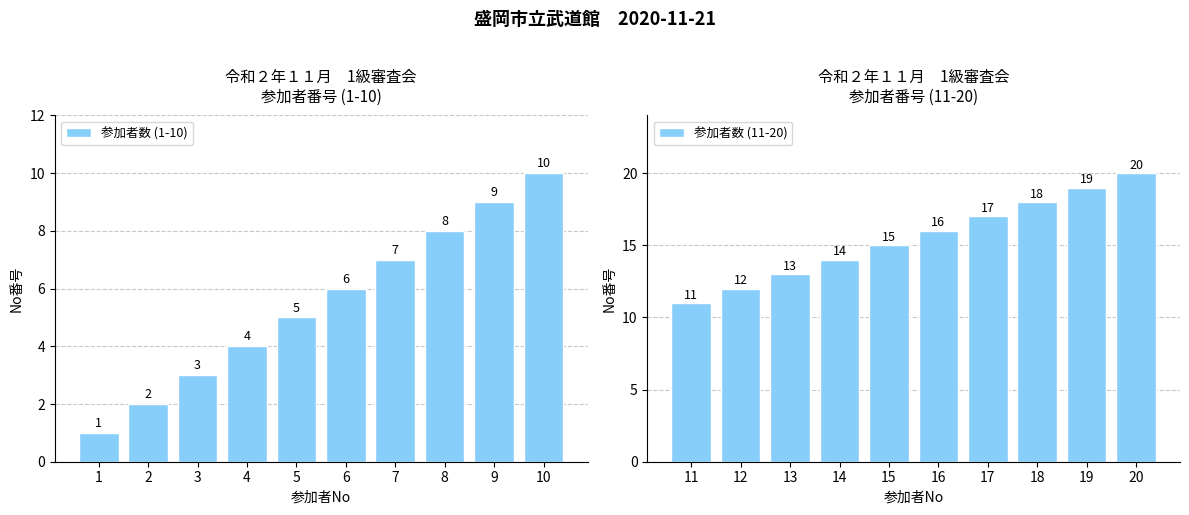

What is the difference between the maximum and minimum values in the 参加者数 (11-20) series?

9